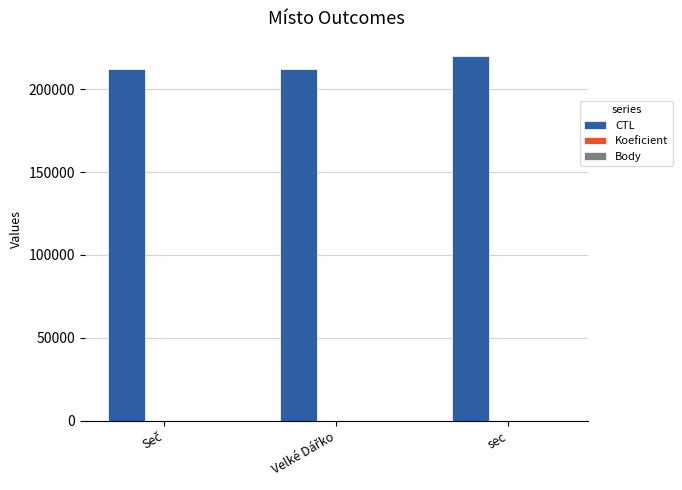

The value of CTL at sec is 289069. True or false?

False